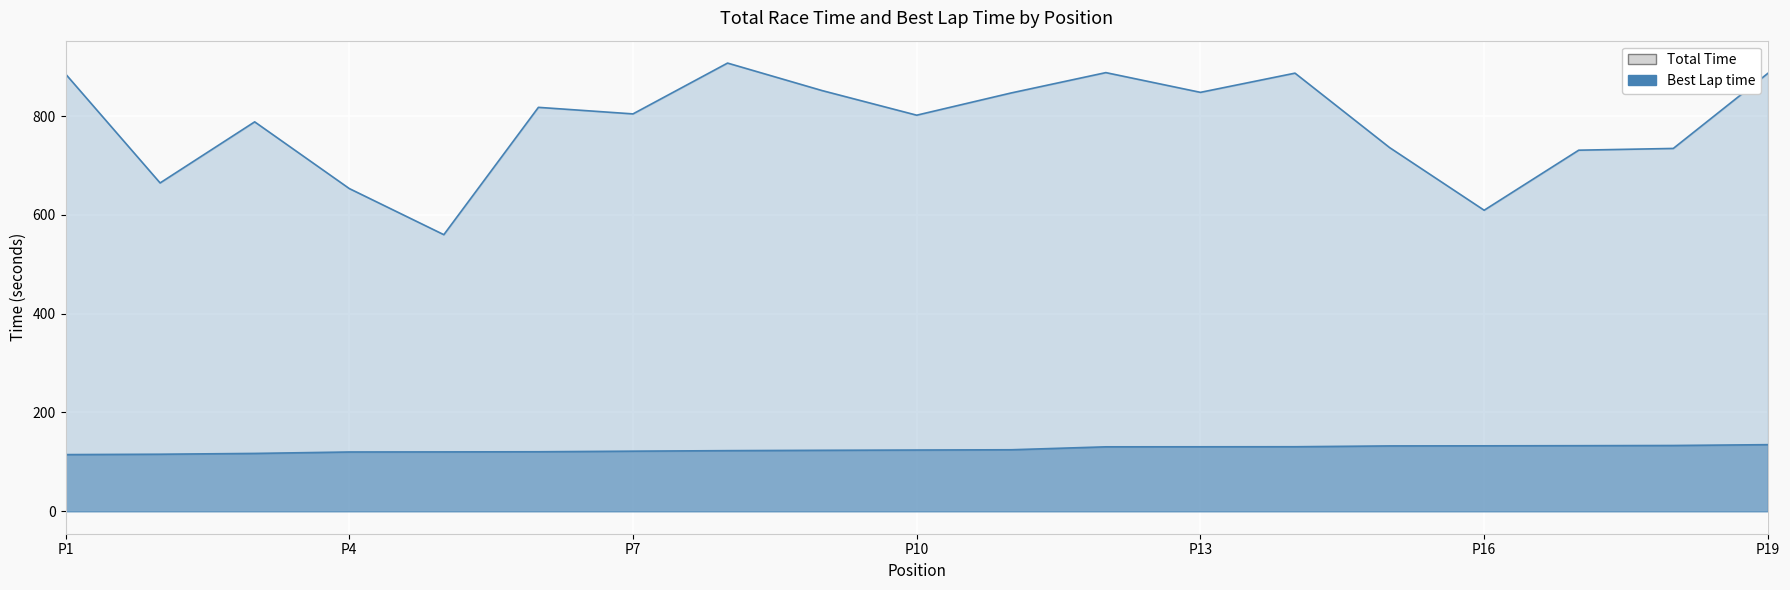

What is the approximate value of Best Lap time at 3?

117.2